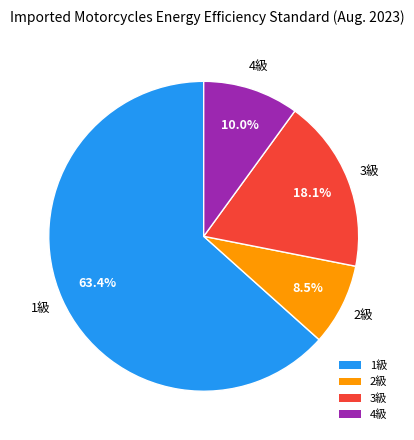

Does any single category account for the majority?

Yes